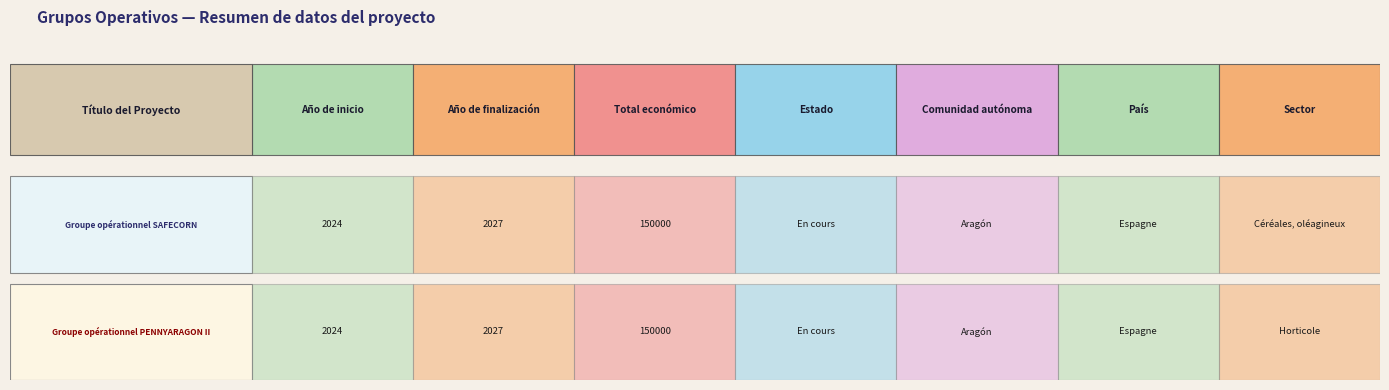

Is it true that SAFECORN equals 2027 at Año de finalización?

True